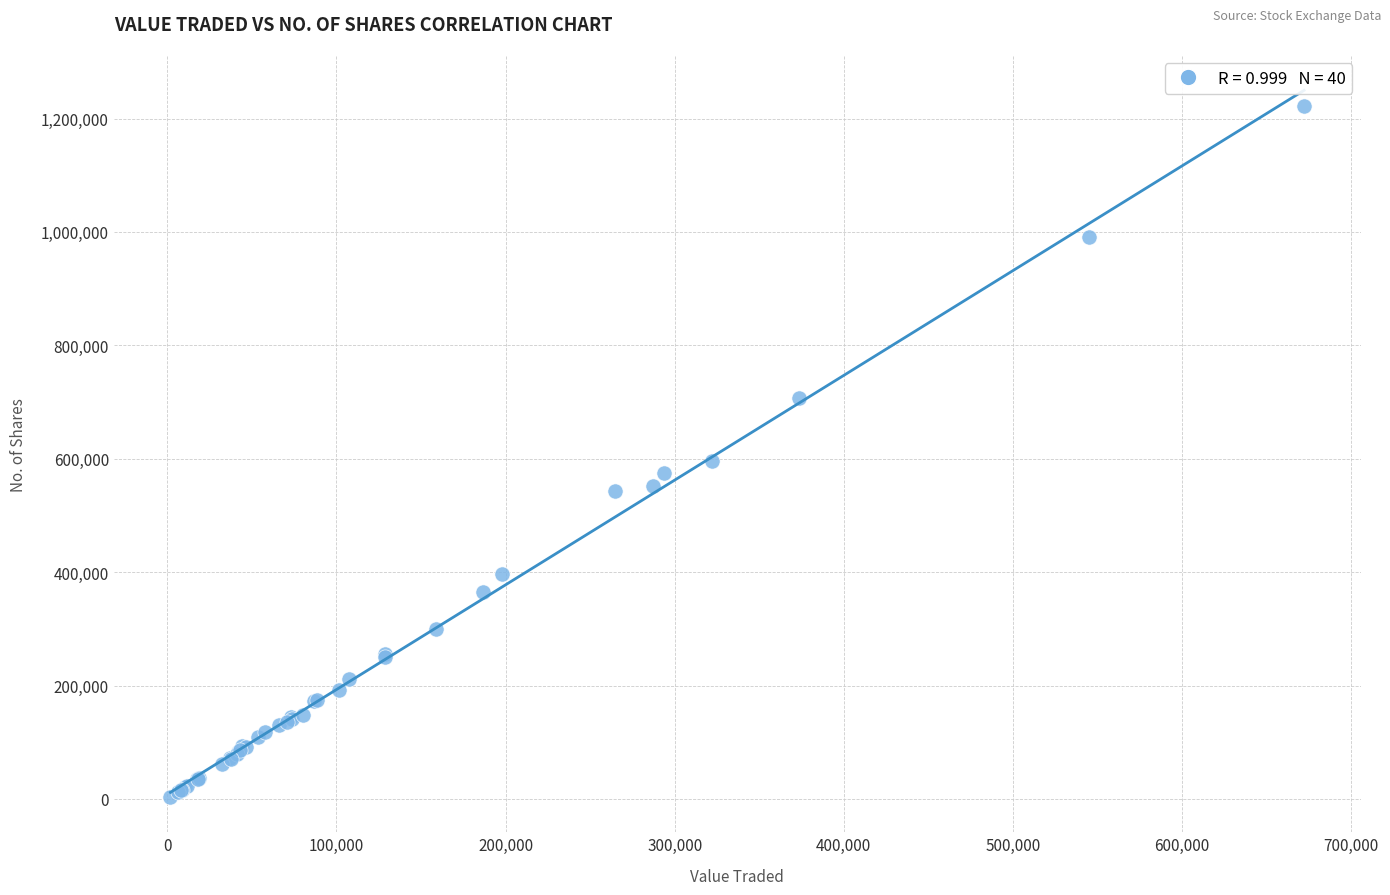

What Y value in the scatter plot is closest to 612828?

596170